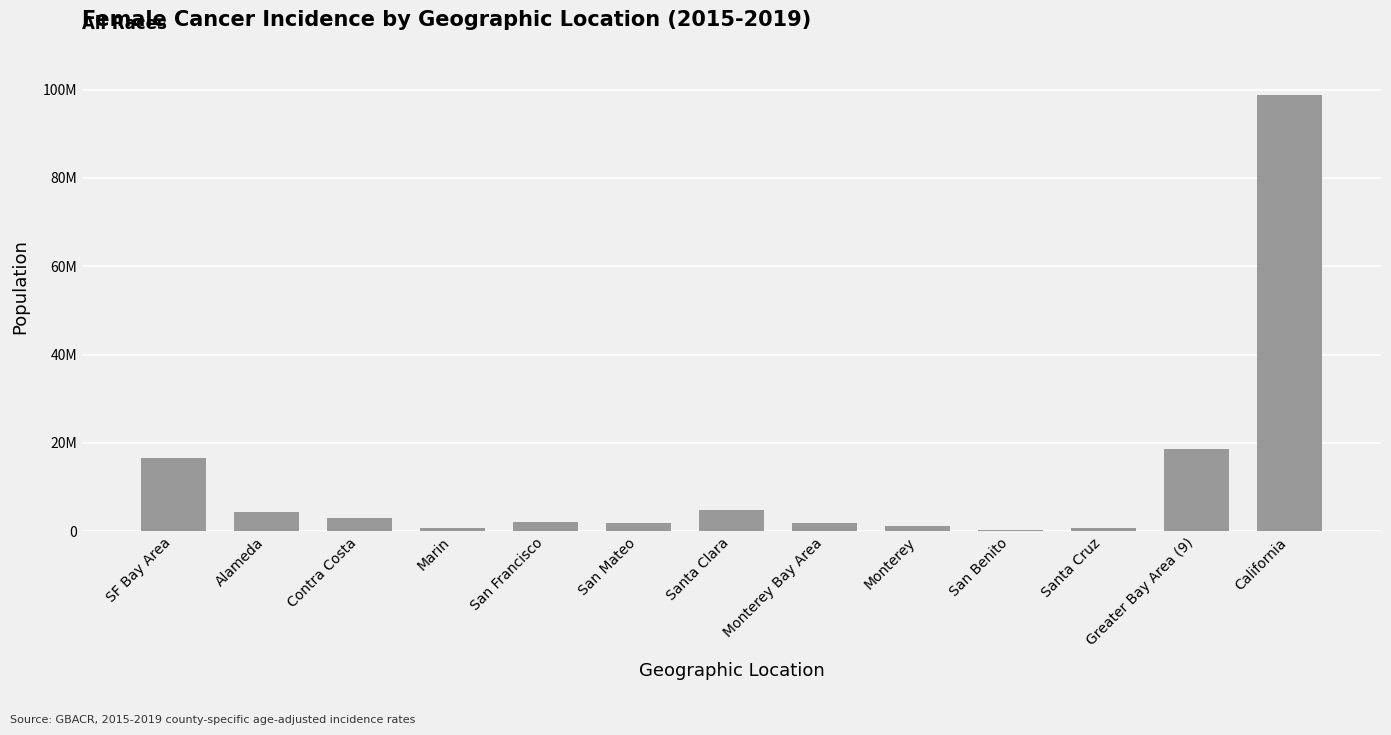

Reading right to left, what are all the values shown in this chart?

98795221	18550731	691043	150759	1062176	1903978	4765752	1941190	2143848	664760	2919853	4211350	16646753